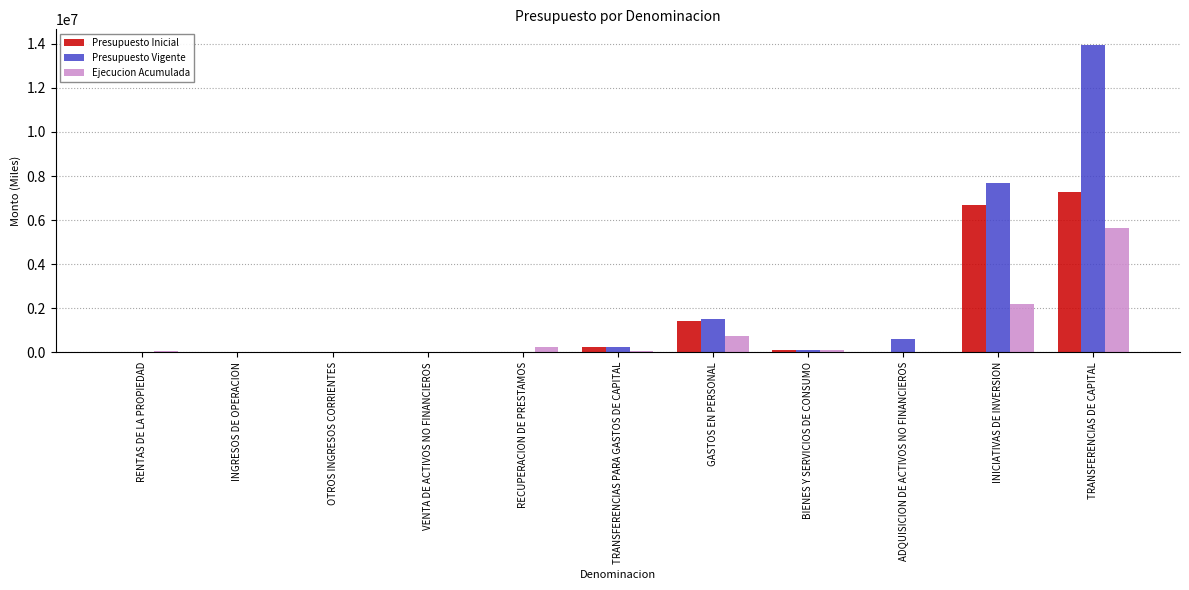

What is the maximum value for Ejecucion Acumulada?

5634919